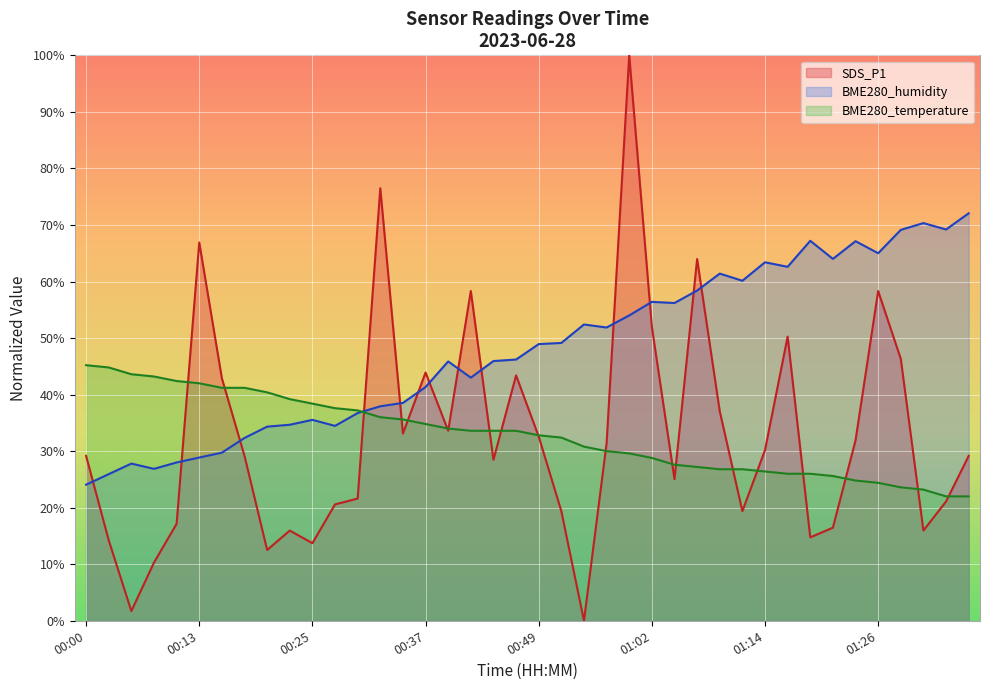

Where do SDS_P1 and BME280_humidity first cross each other?

00:00 and 00:03